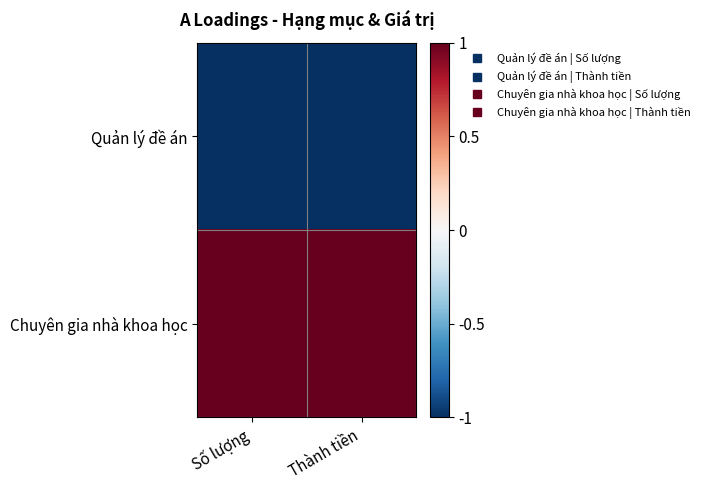

List the series in order of their peak value, highest first.

Chuyên gia nhà khoa học, Quản lý đề án